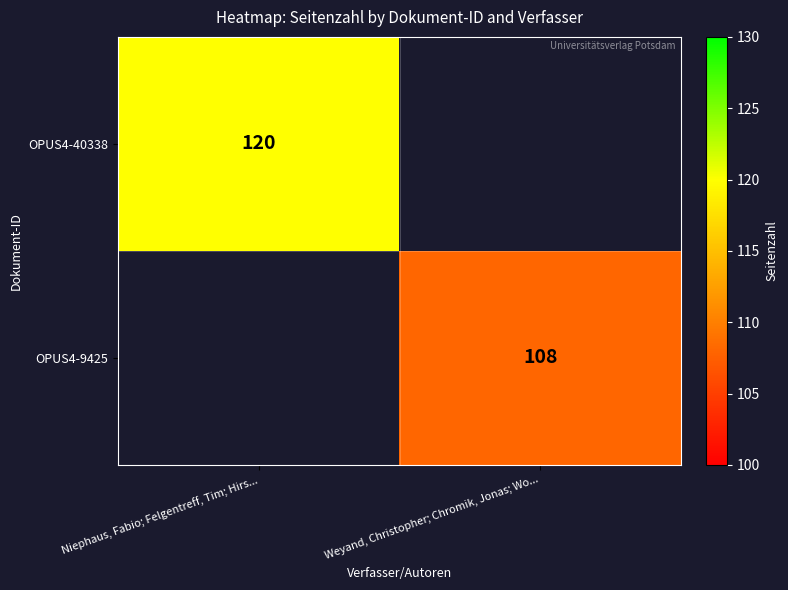

Is the value of OPUS4-9425 at Weyand, Christopher; Chromik, Jonas; Wo... greater than the value of OPUS4-40338 at Niephaus, Fabio; Felgentreff, Tim; Hirs...?

No